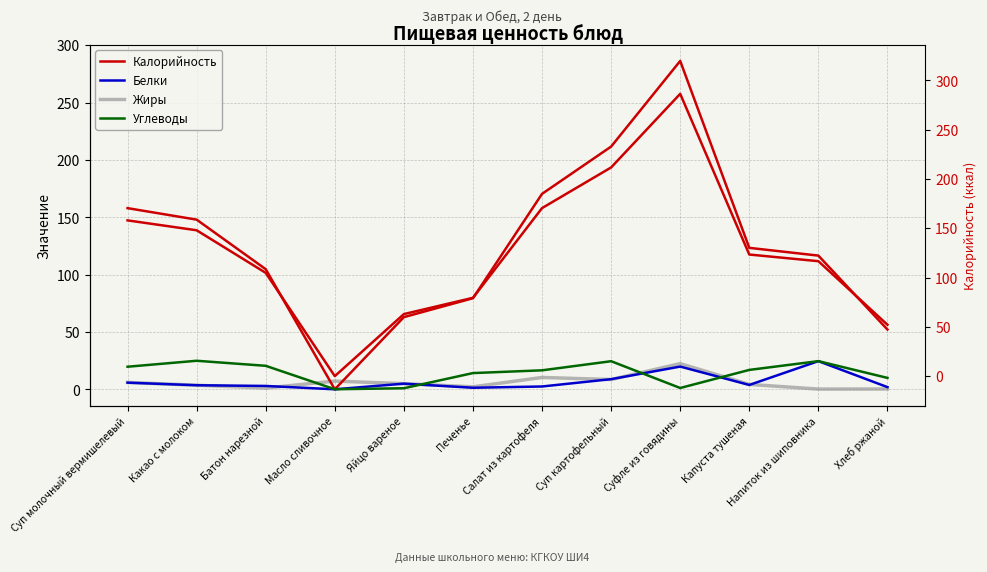

True or false: Белки has more than 1 interior local peaks.

True